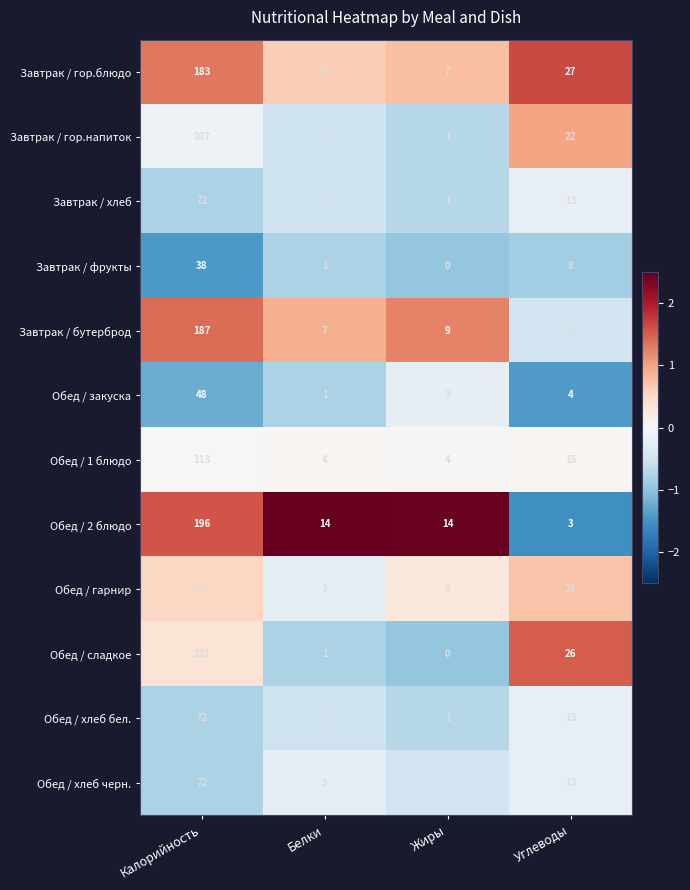

At which category is the sum across all series the highest?

Калорийность